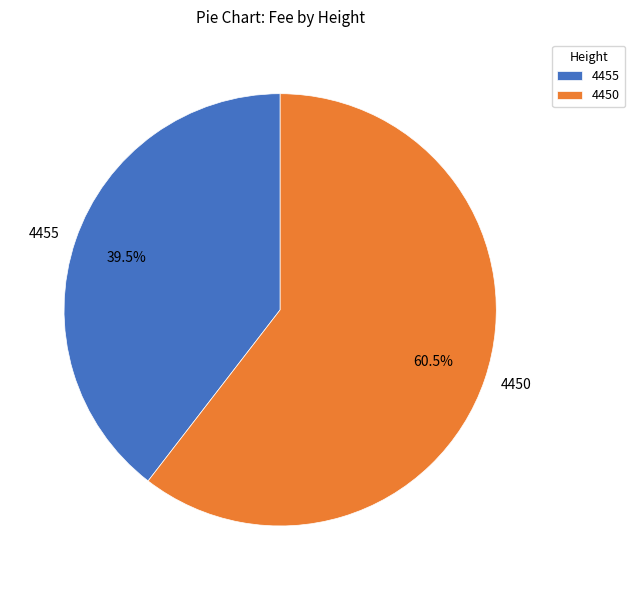

Which category has the biggest portion of the pie?

4450